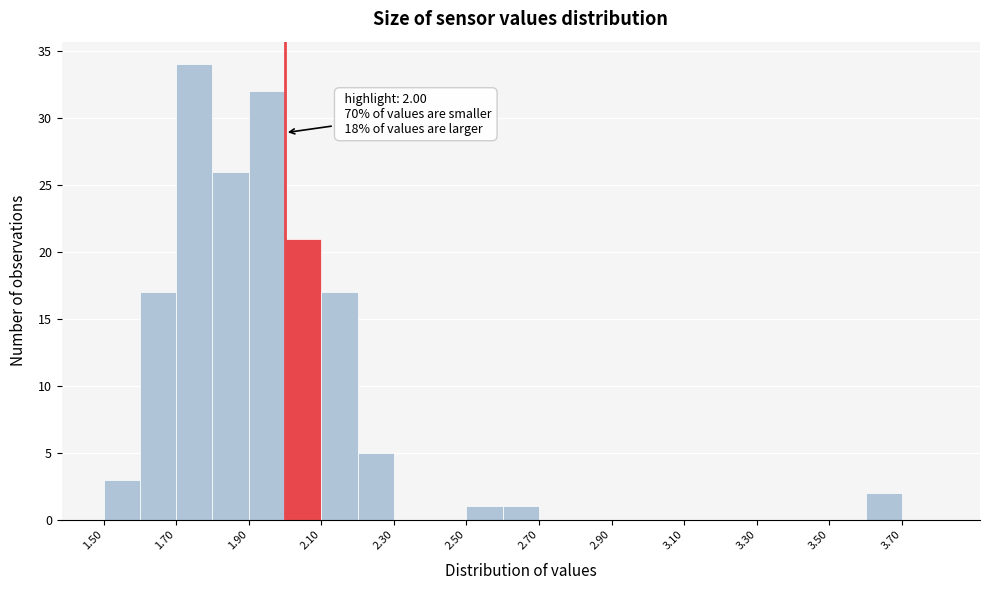

Over which range of the x-axis is the bar tallest?

1.7 to 1.8